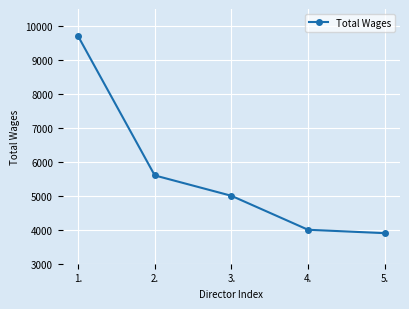

Which has a higher value, 1. or 3.?

1.